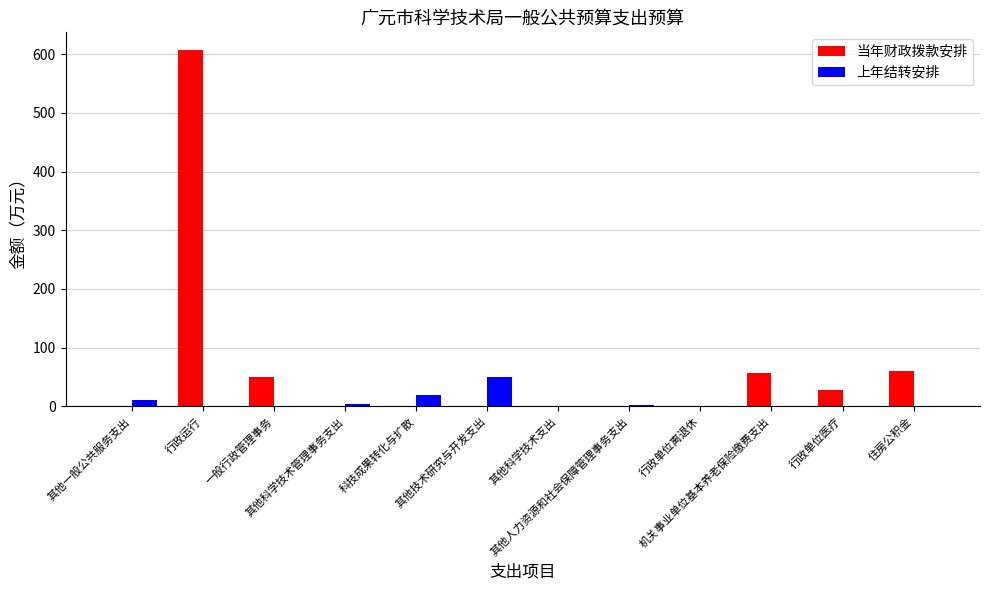

Which series has the largest total across all categories?

当年财政拨款安排